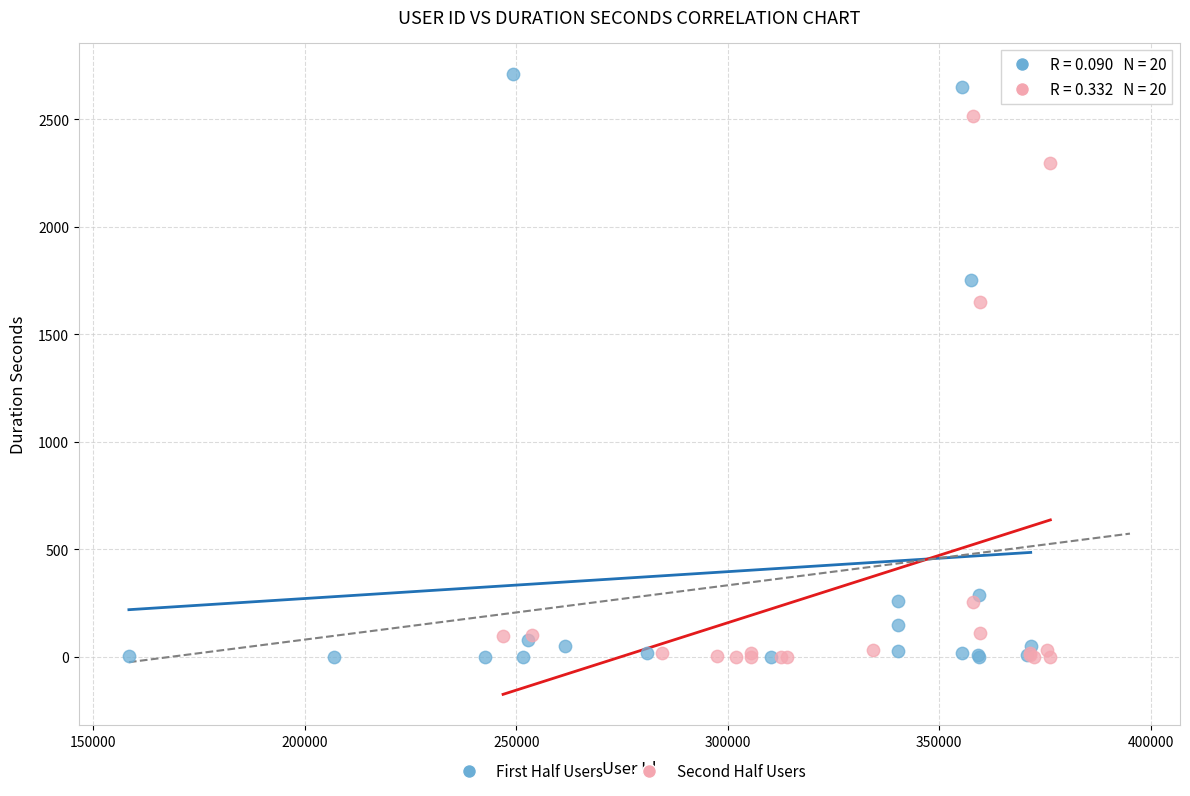

Which series has the largest Y range (max minus min)?

First Half Users